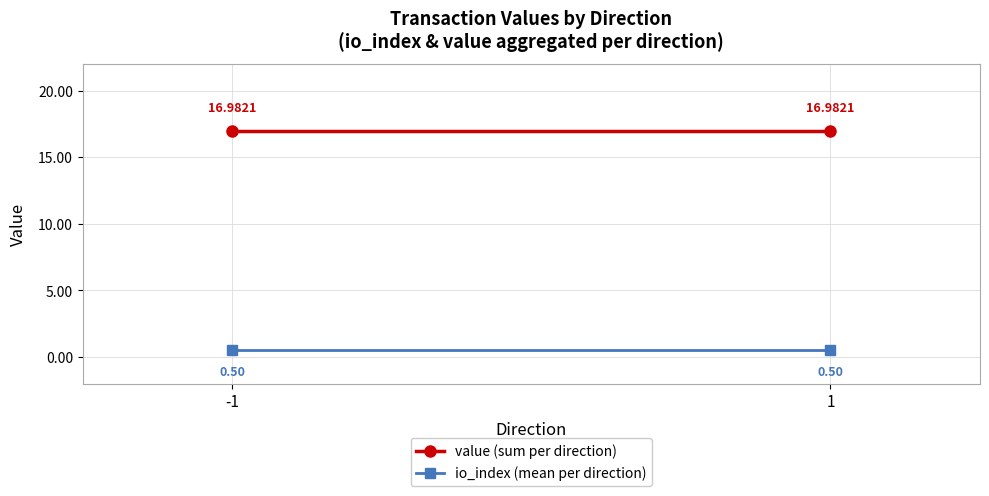

What is the sum of the value (sum per direction) values at -1 and 1?

34.0